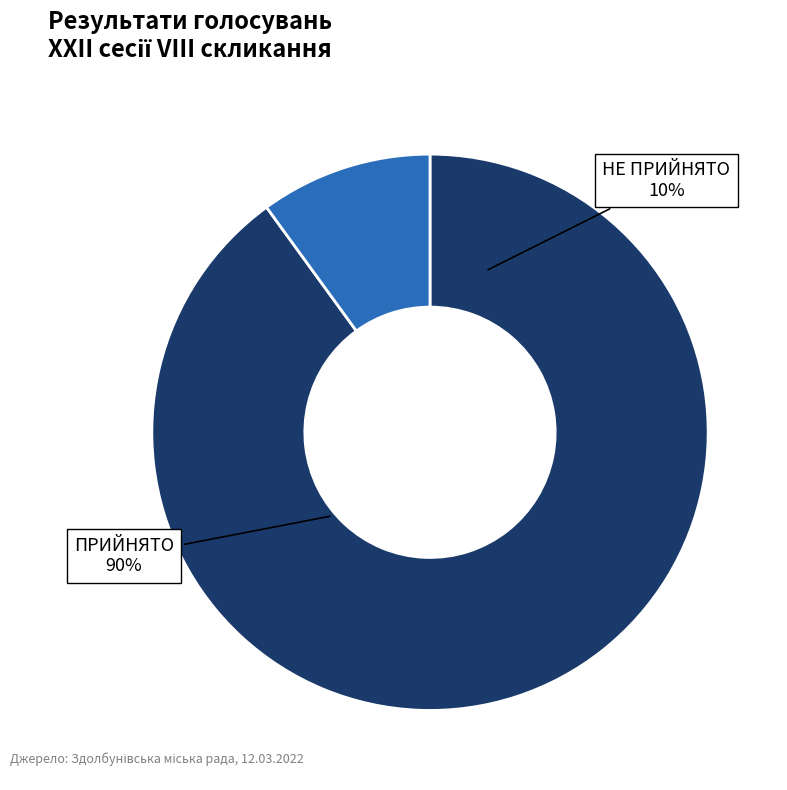

What portion of the pie excludes ПРИЙНЯТО?

10.0%